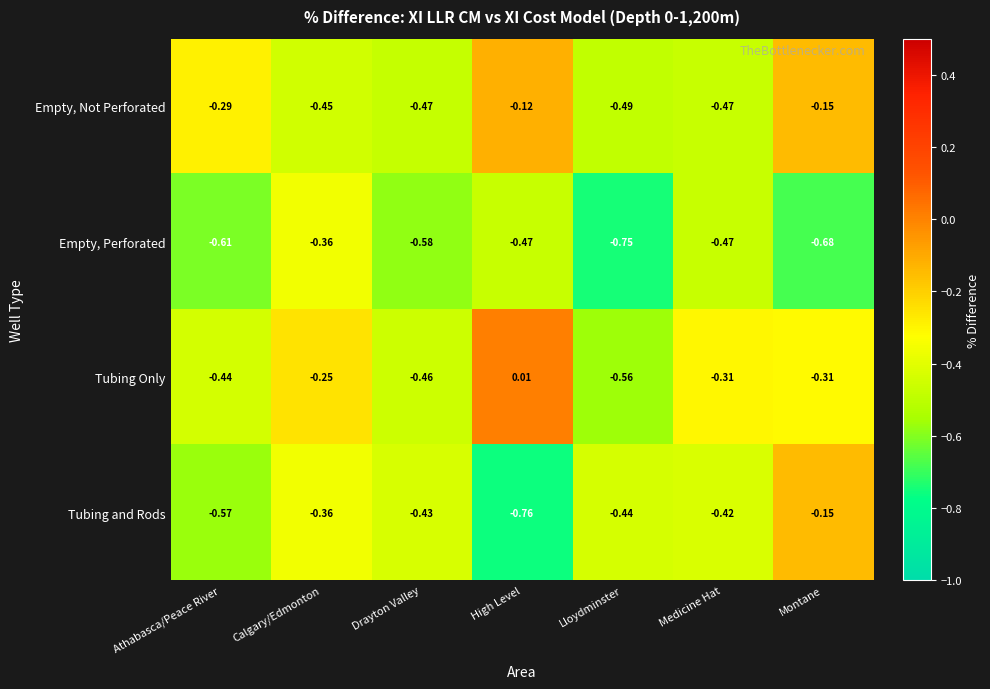

At which category is the sum across all series the highest?

Montane